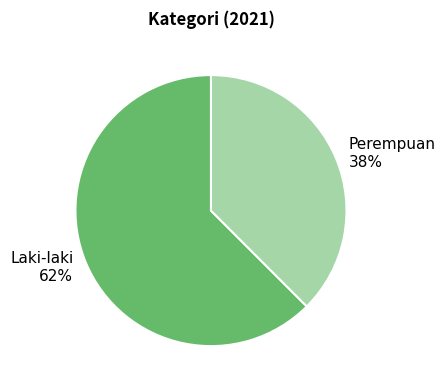

What is the ratio of the value at Perempuan to the value at Laki-laki?

0.6